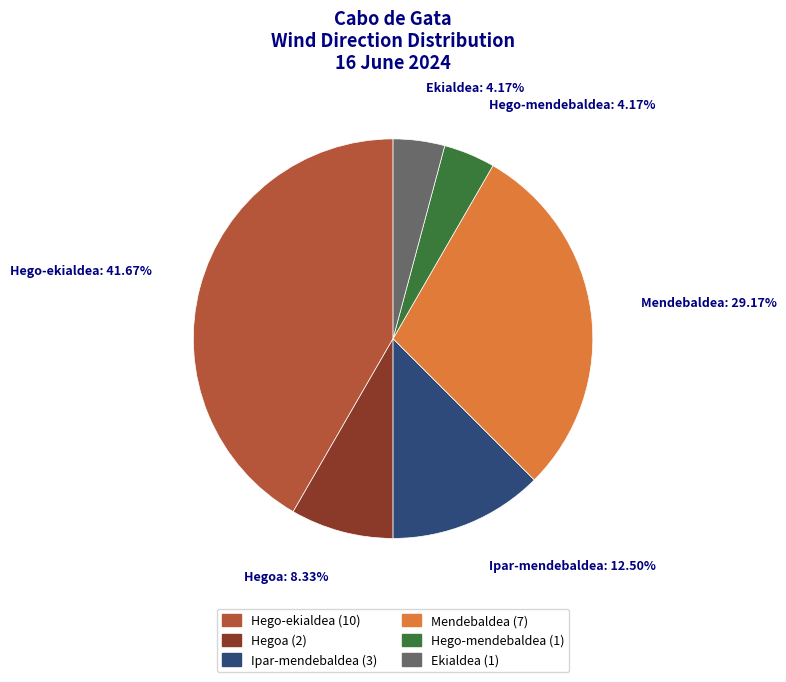

What is the largest slice in the pie chart?

Hego-ekialdea